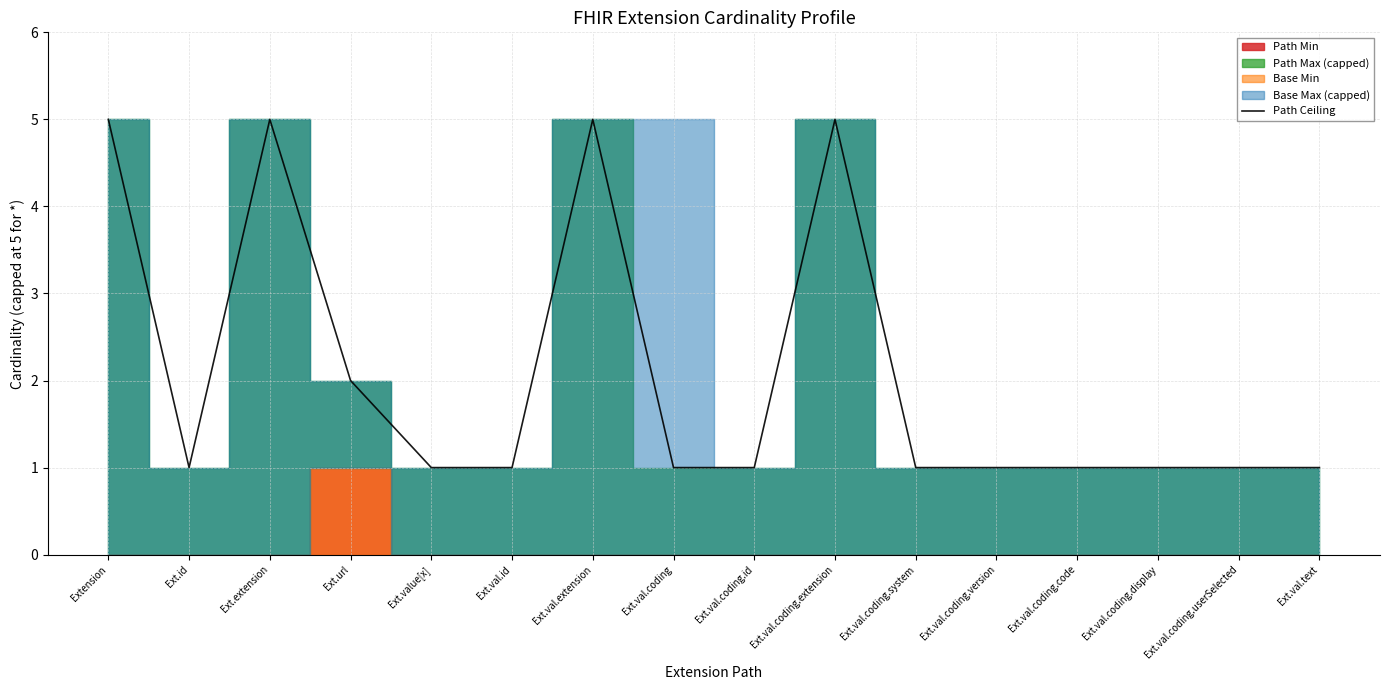

Reading left to right, what are all the values shown in this chart?

Extension=5	Ext.id=1	Ext.extension=5	Ext.url=2	Ext.value[x]=1	Ext.val.id=1	Ext.val.extension=5	Ext.val.coding=1	Ext.val.coding.id=1	Ext.val.coding.extension=5	Ext.val.coding.system=1	Ext.val.coding.version=1	Ext.val.coding.code=1	Ext.val.coding.display=1	Ext.val.coding.userSelected=1	Ext.val.text=1